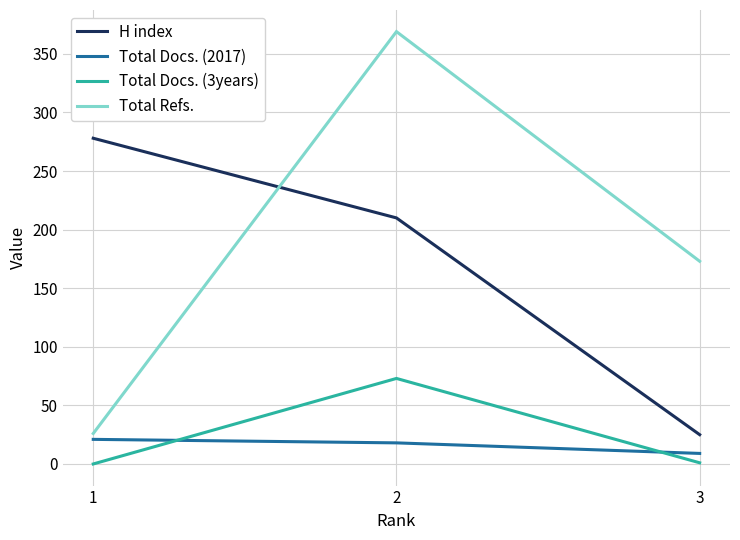

List the series in order of their peak value, highest first.

Total Refs., H index, Total Docs. (3years), Total Docs. (2017)